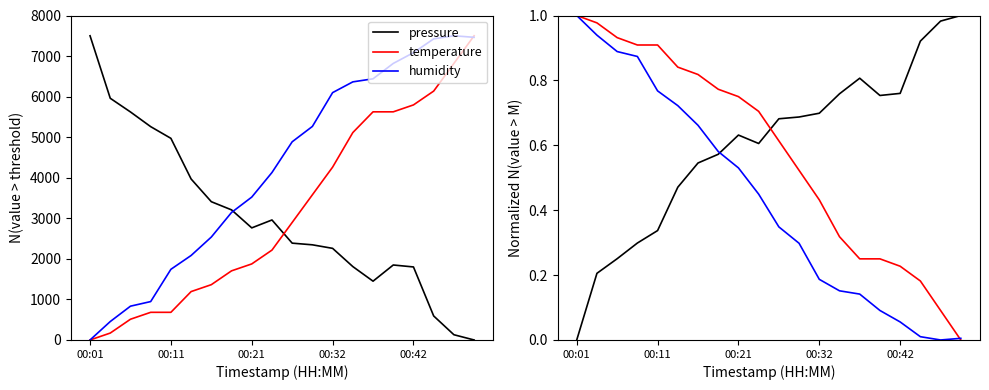

Rank the series at 14 from lowest to highest value.

humidity, temperature, pressure